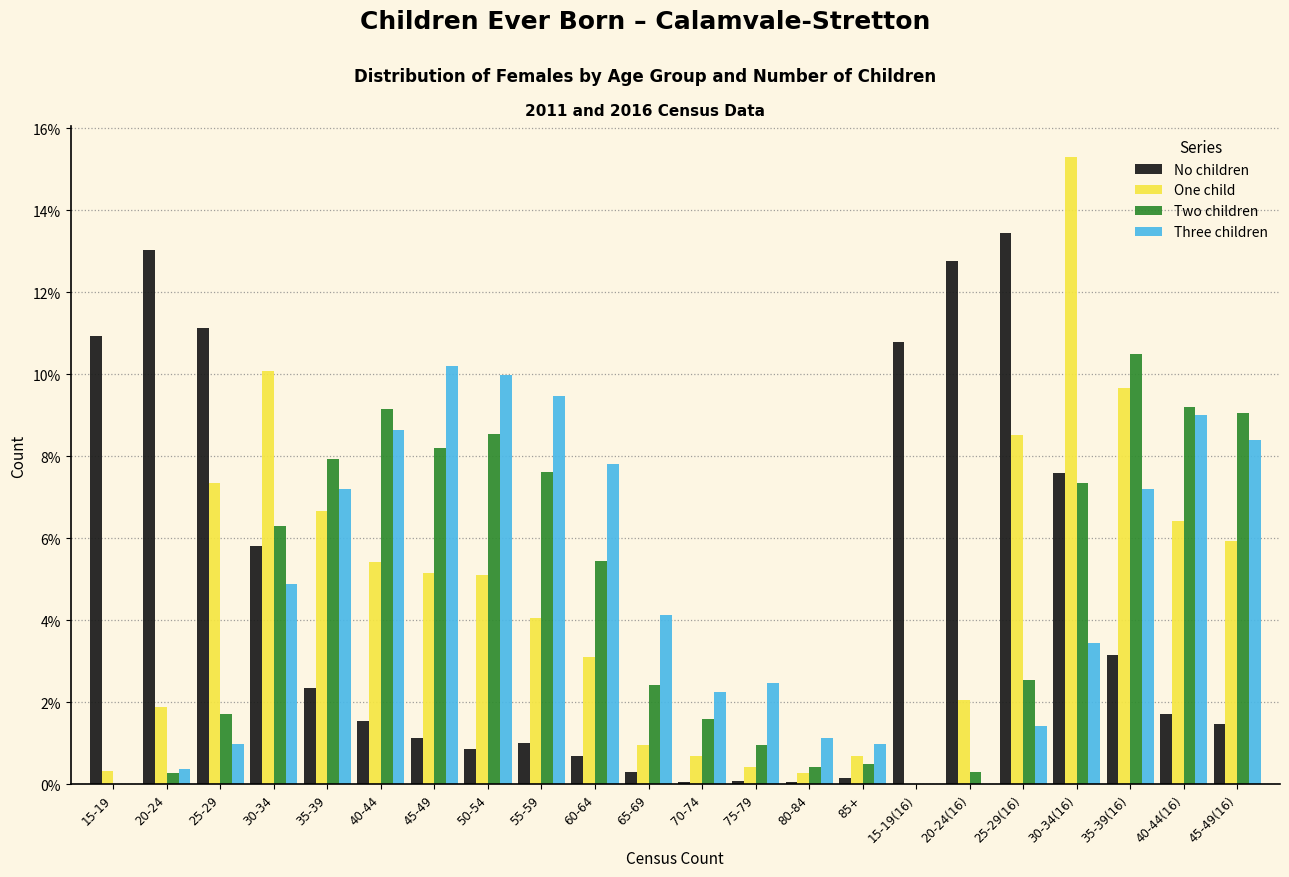

The value of Two children at 65-69 is 2.4. True or false?

True